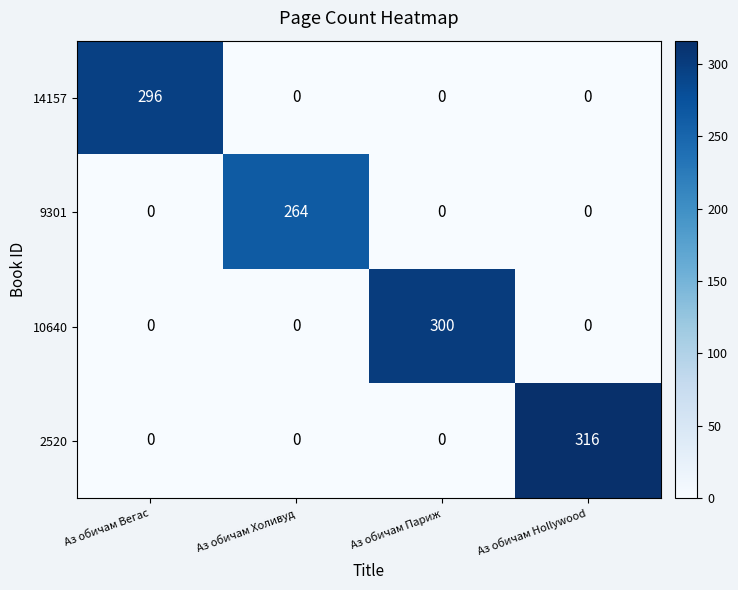

Rank the series by their maximum value, from lowest to highest.

9301, 14157, 10640, 2520